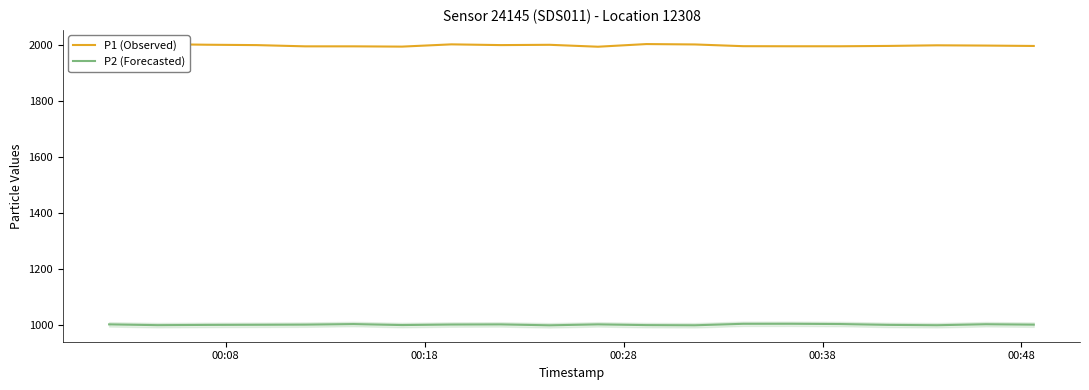

True or false: P2 (Forecasted) and P1 (Observed) intersect in this chart.

False